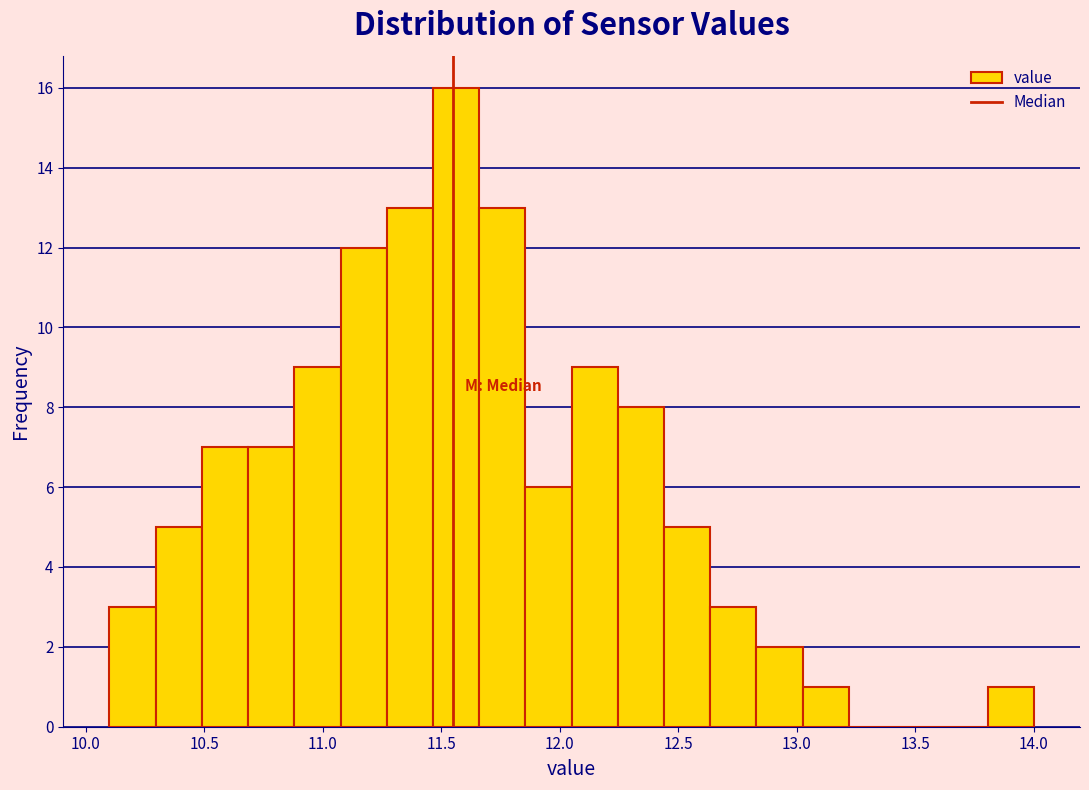

Around what value on the x-axis is the tallest bar? Give the approximate position of its centre, as read against the axis.

11.55